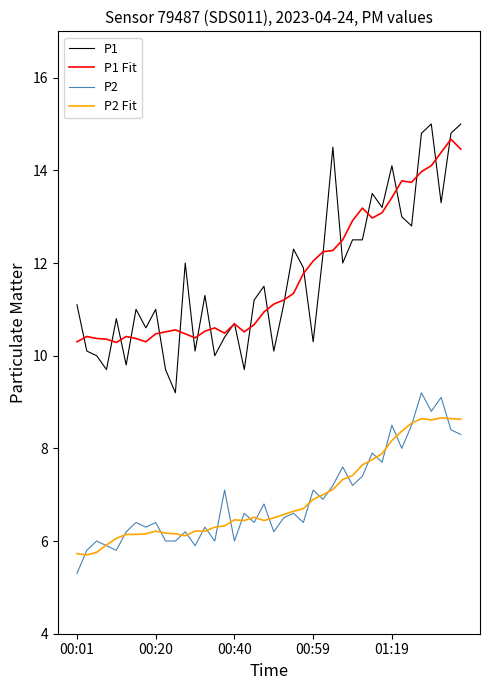

What is the highest value of the P1 series?

15.0